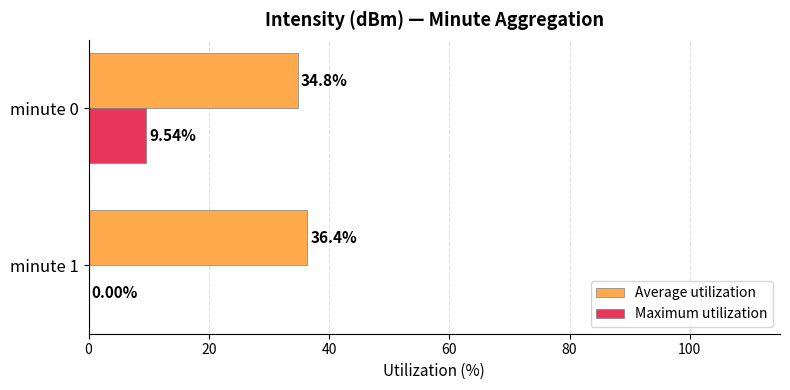

At which category is the sum across all series the highest?

minute 0